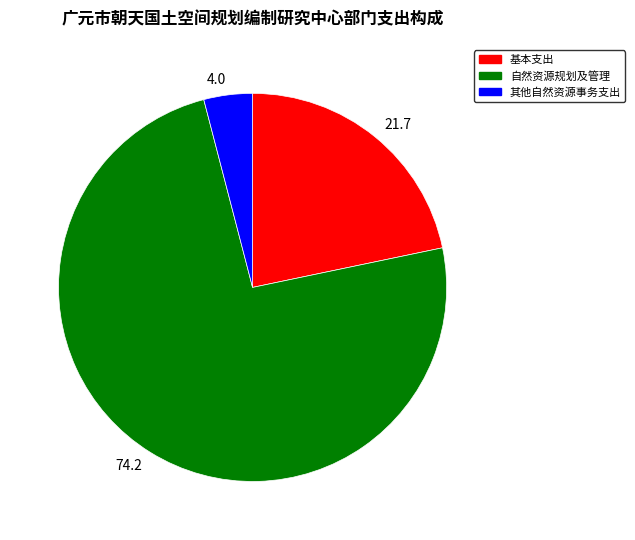

The 4.0 slice represents 4% of the pie. True or false?

True